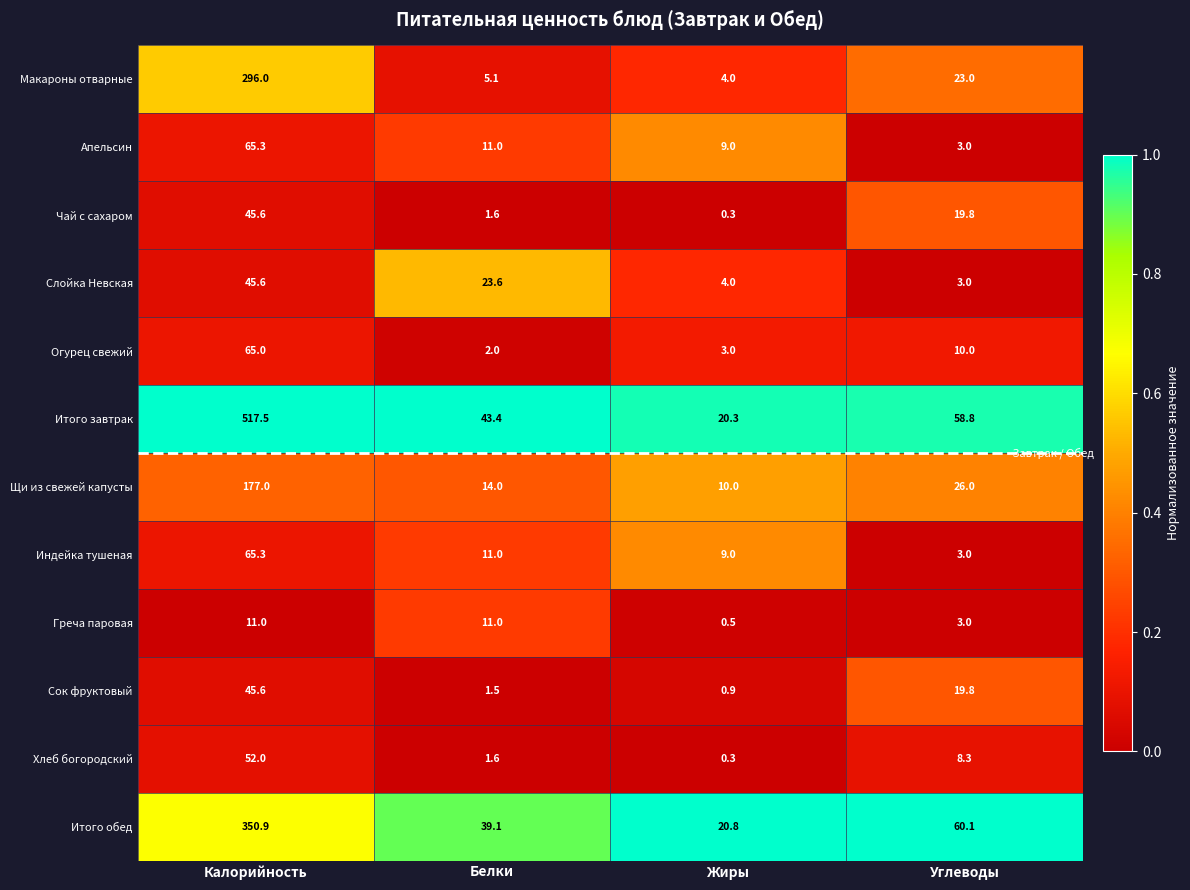

List the labels in order of Итого завтрак value, smallest first.

Жиры, Белки, Углеводы, Калорийность